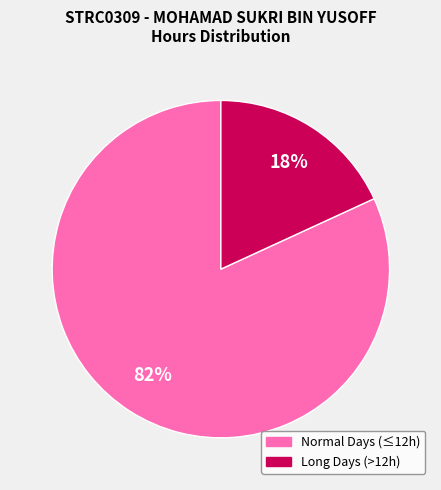

Is there any slice that represents more than half of the pie?

Yes